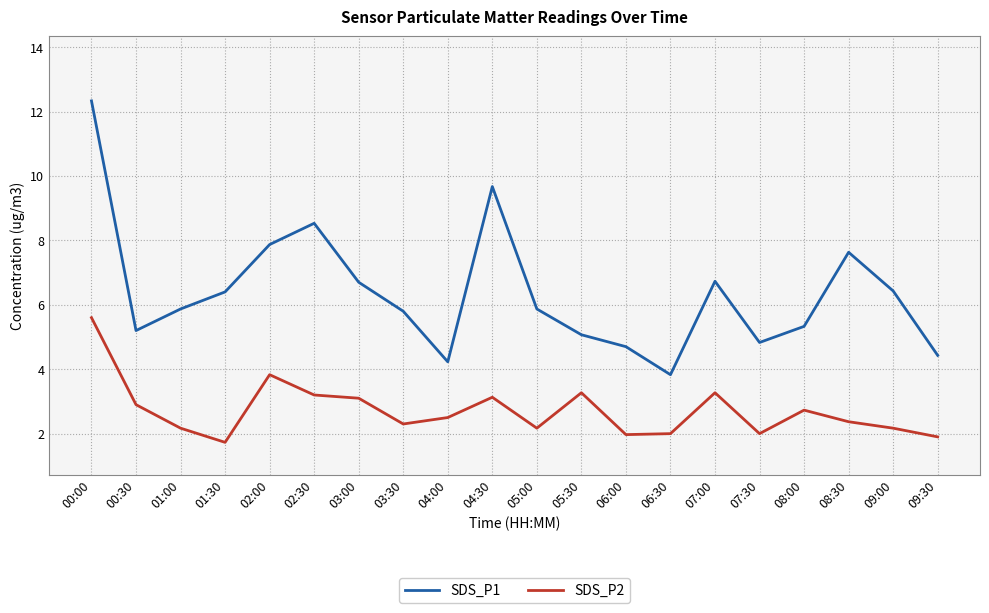

Is the value of SDS_P2 at 02:30 greater than the value of SDS_P1 at 05:00?

No